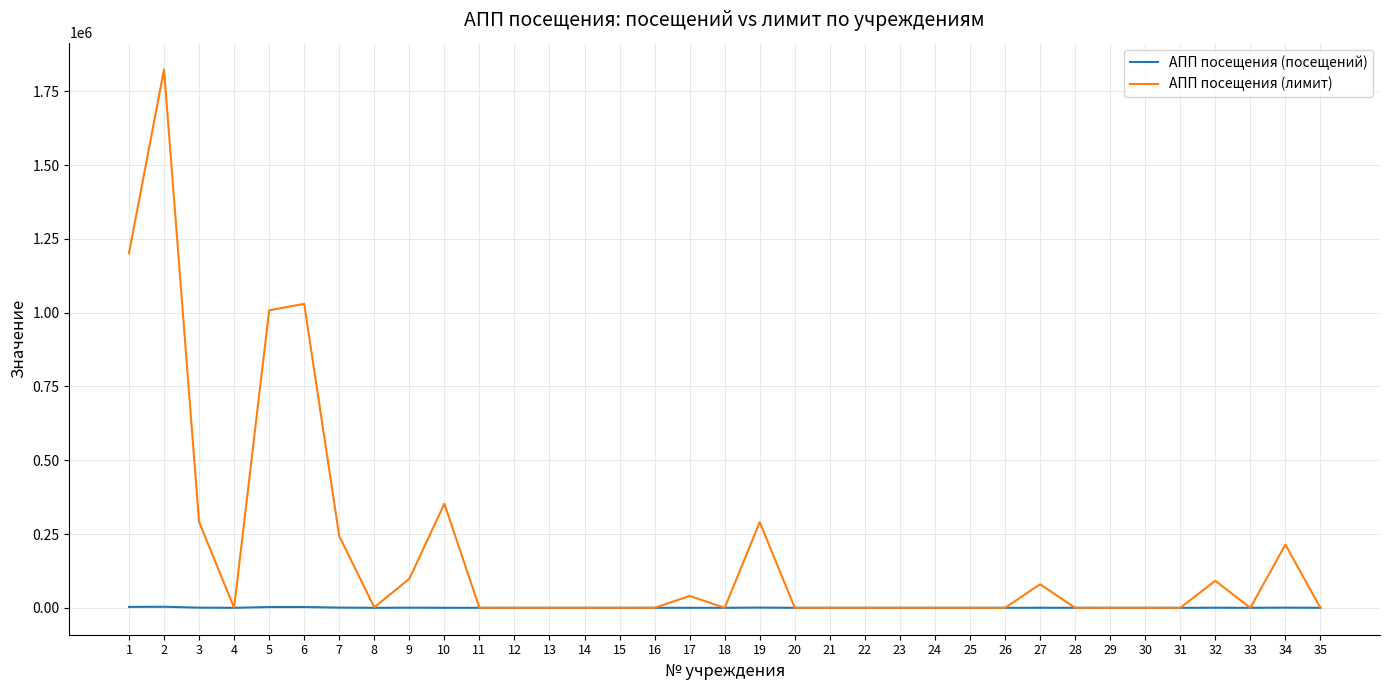

At how many categories does at least one series exceed 416982?

4